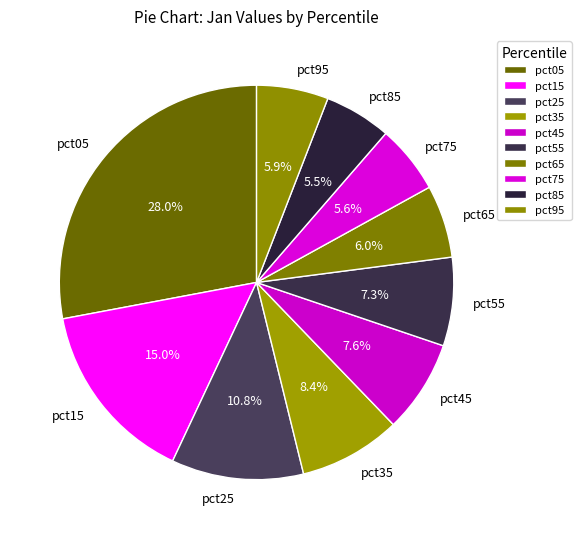

Does pct35 represent more than half of the total?

No